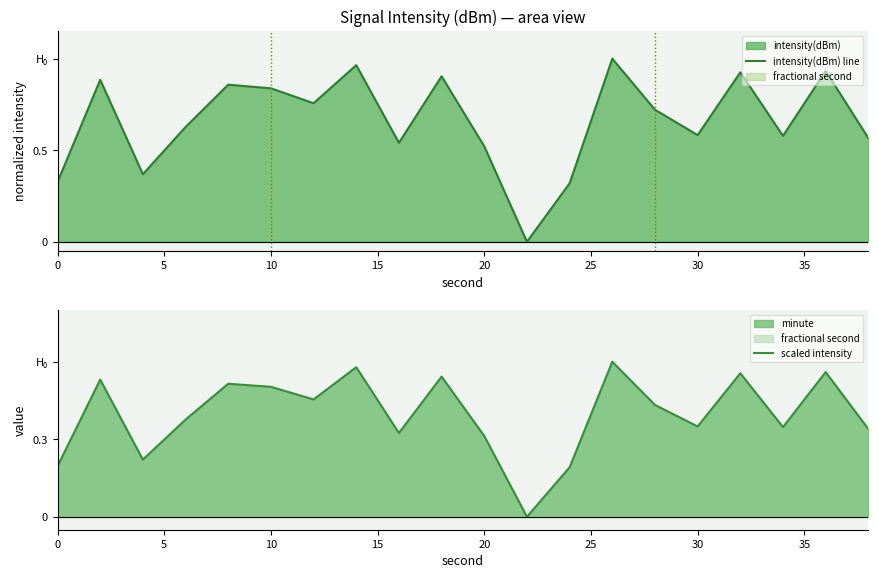

How many lines are shown in the chart?

2